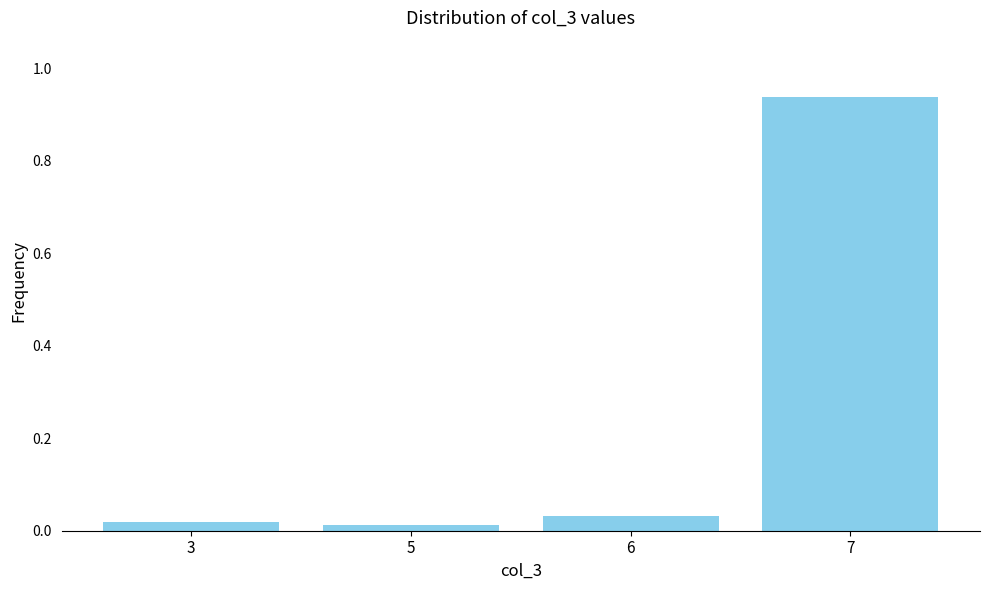

What is the sum of the values at 7 and 6?

1.0